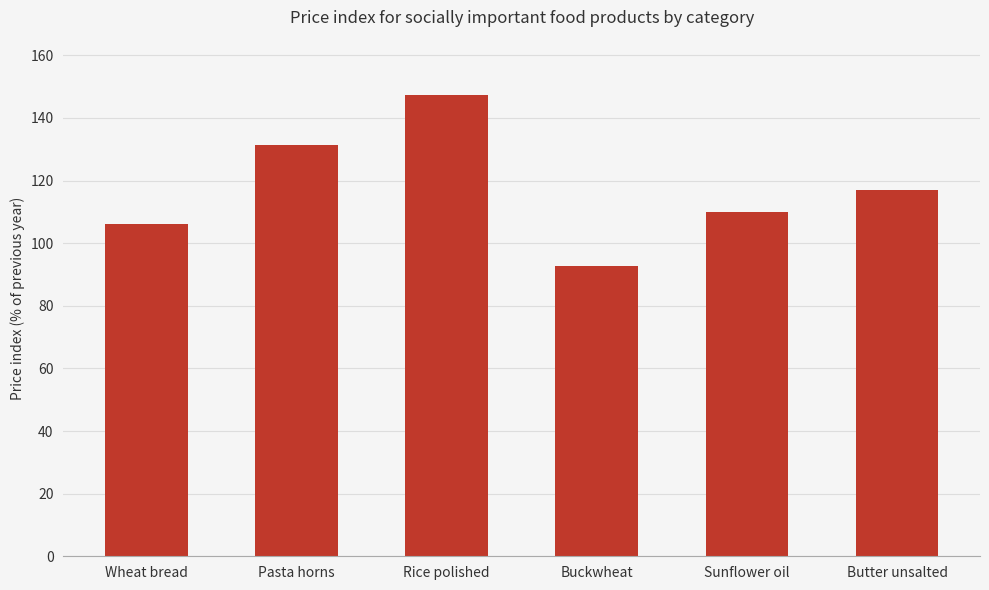

True or false: the data shows 183.4 at Wheat bread.

False